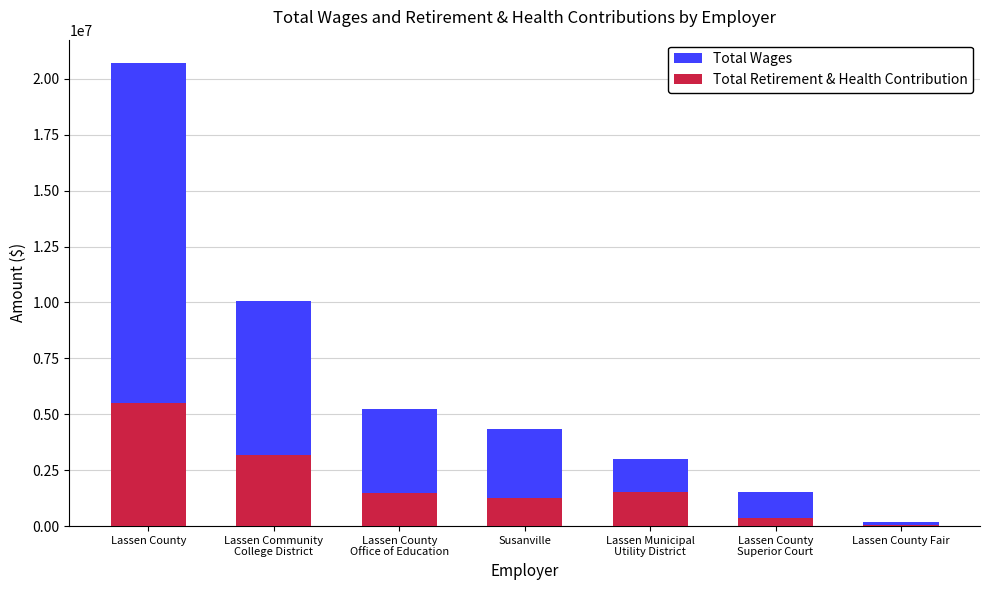

Read the Total Wages value at Susanville, to the nearest 10.

4354160